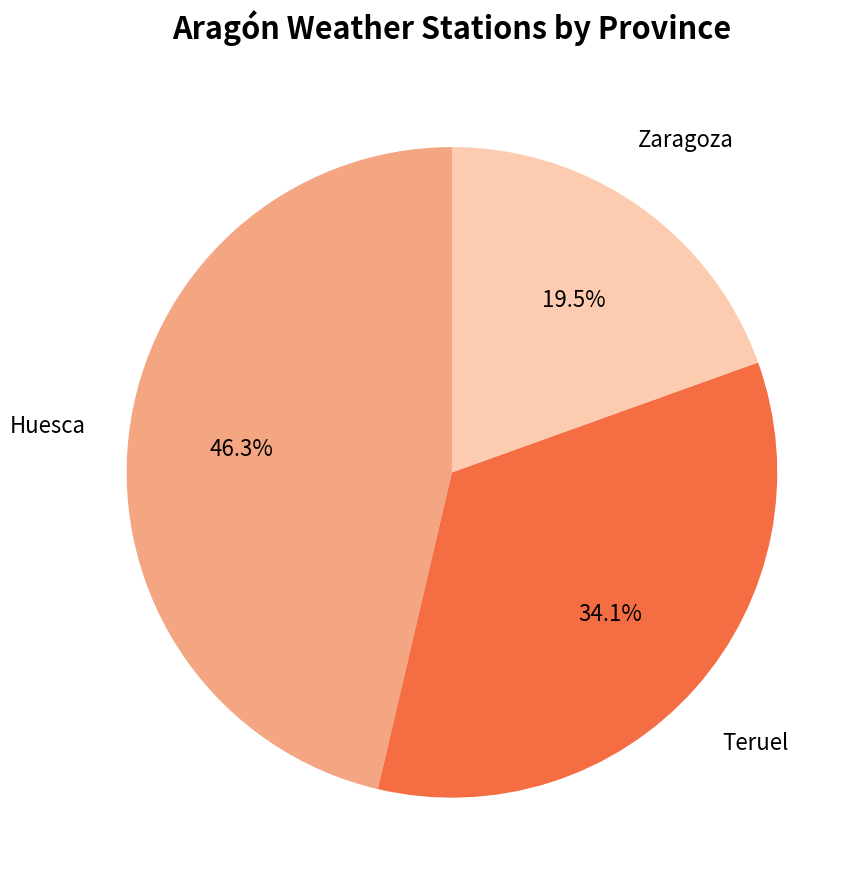

Which has a higher value, Huesca or Teruel?

Huesca